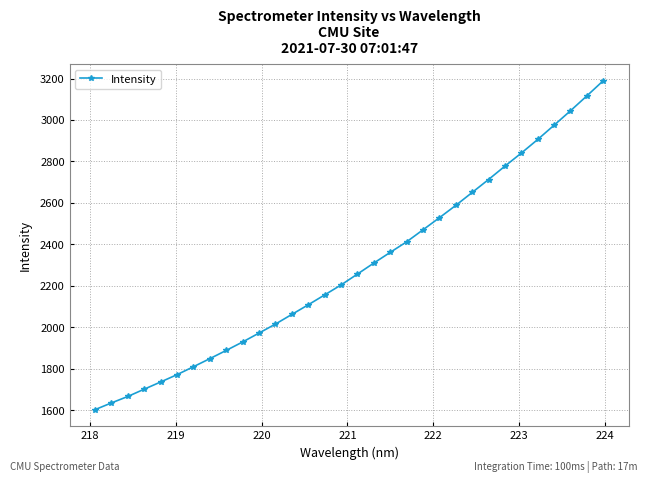

Does the chart display data point markers on the line(s)?

Yes